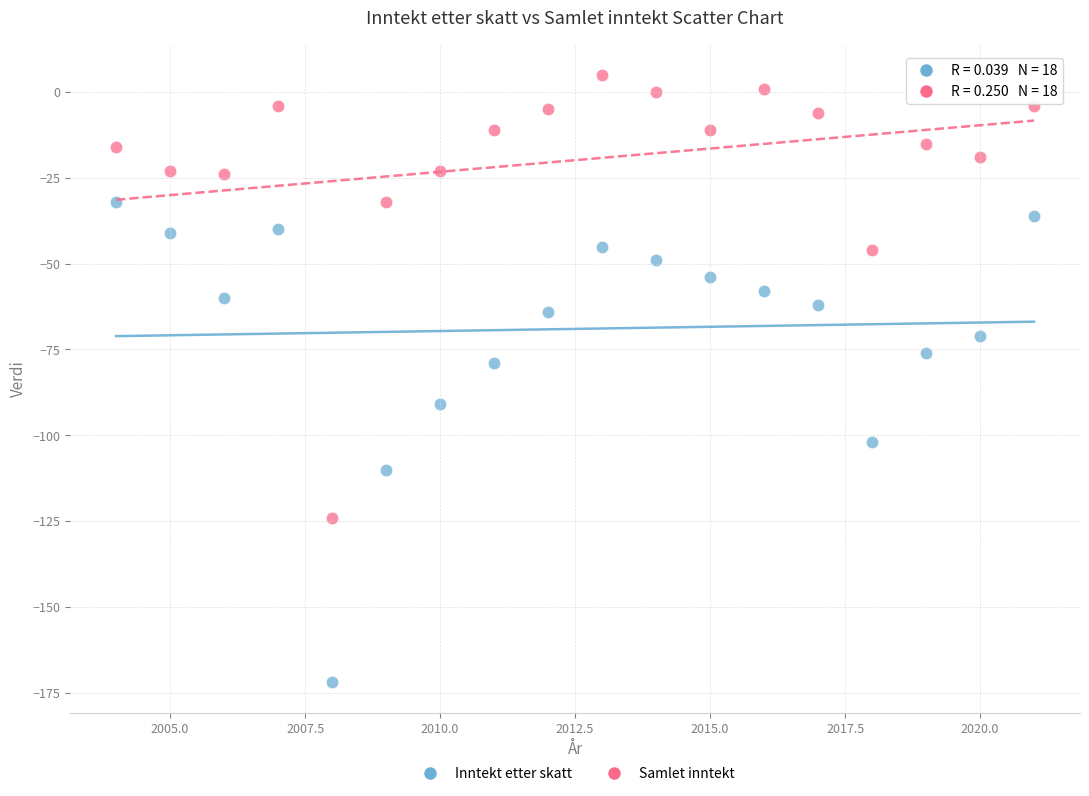

What are all the series names shown in the legend?

Inntekt etter skatt, Samlet inntekt